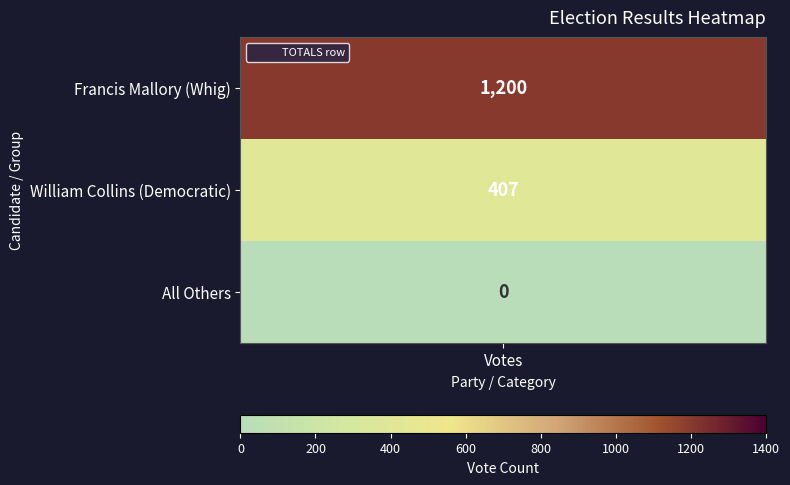

Is it true that the value at Francis Mallory (Whig) is 1200?

True